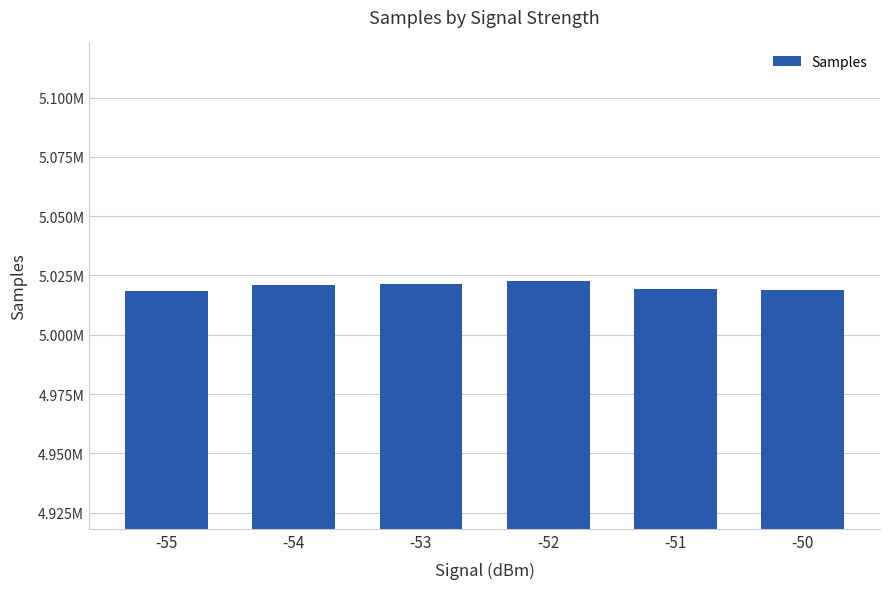

Are the bars horizontal?

No